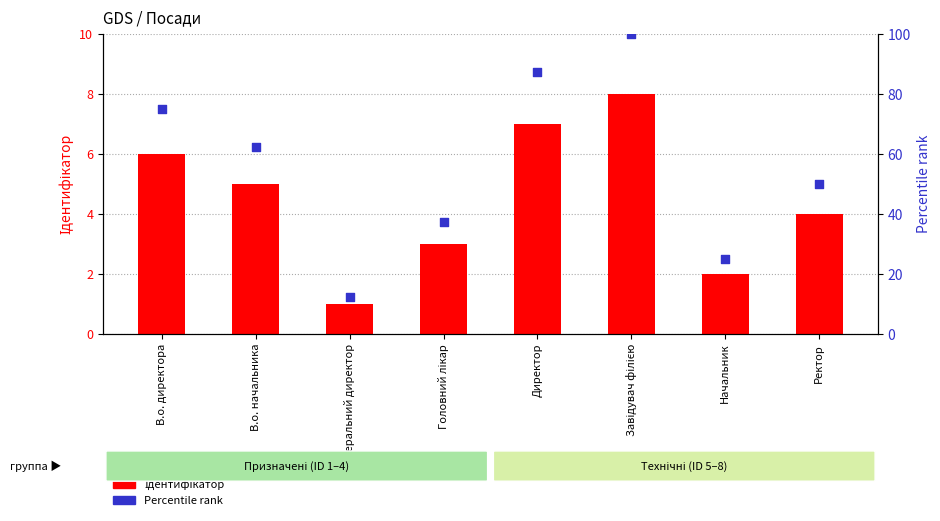

Which series reaches the maximum Y coordinate?

Percentile rank